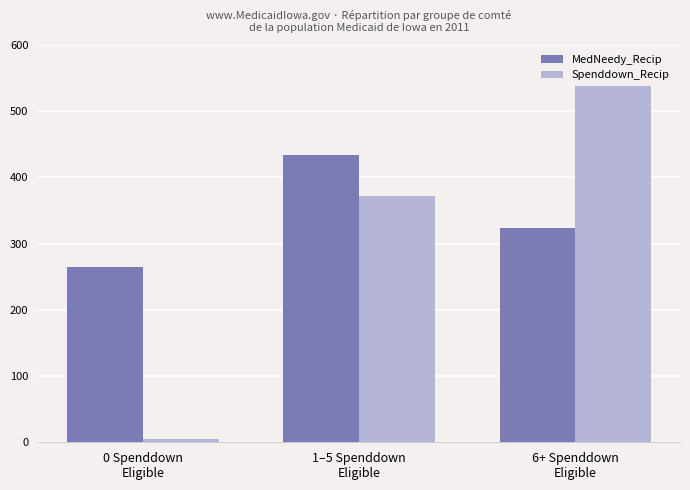

What are all the series names shown in the legend?

MedNeedy_Recip, Spenddown_Recip